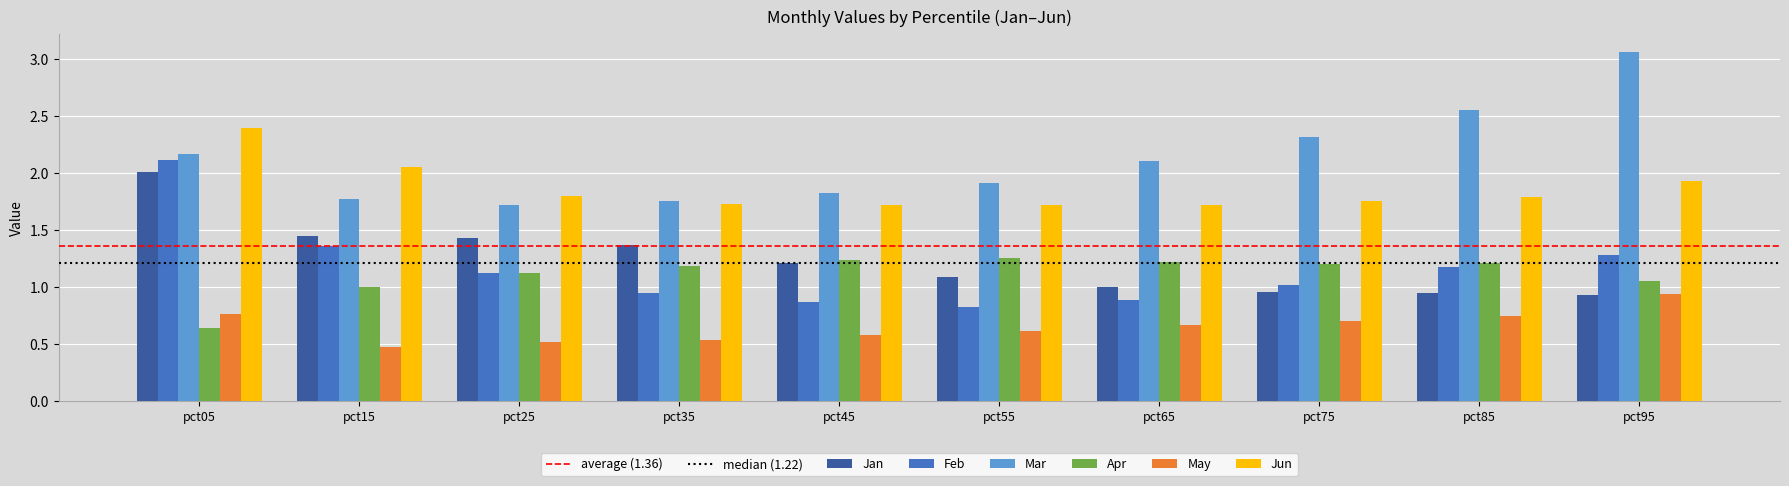

At which category is the sum across all series the highest?

pct05